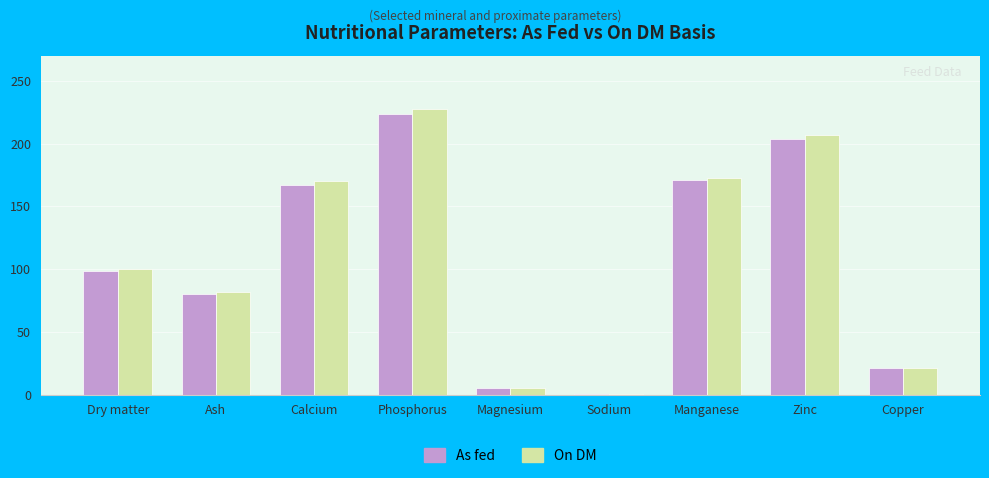

At which category is the sum across all series the highest?

Phosphorus